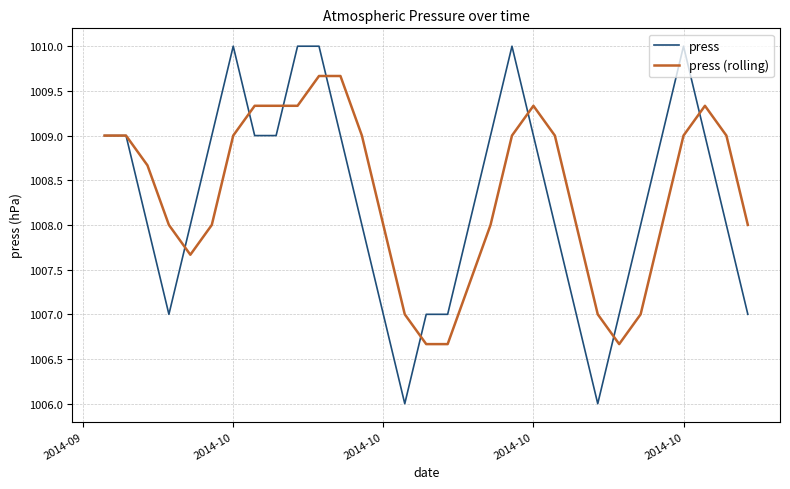

Does the chart have visible grid lines?

Yes